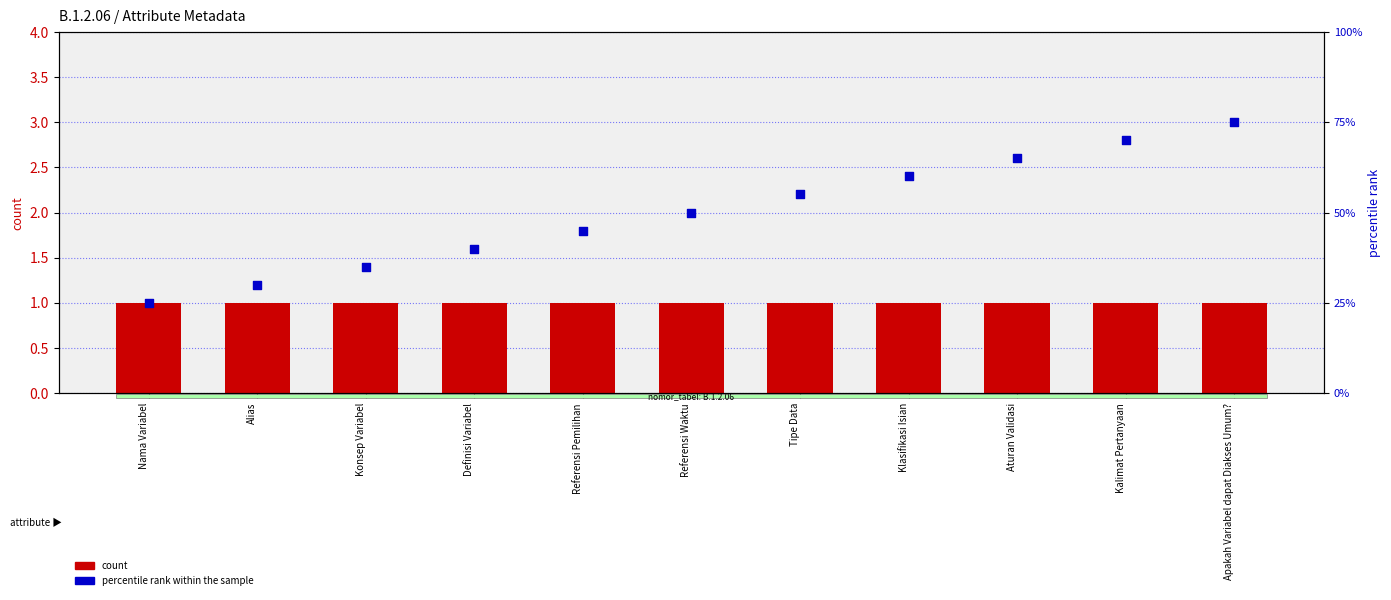

Which series reaches the maximum Y coordinate?

percentile rank within the sample